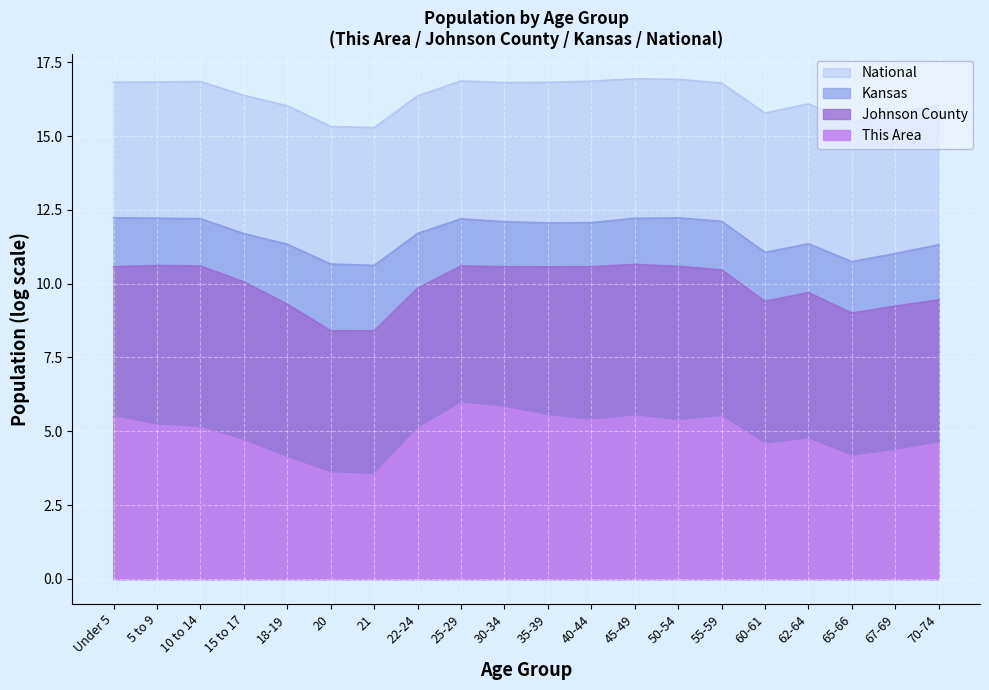

True or false: National and Kansas cross at least once.

False